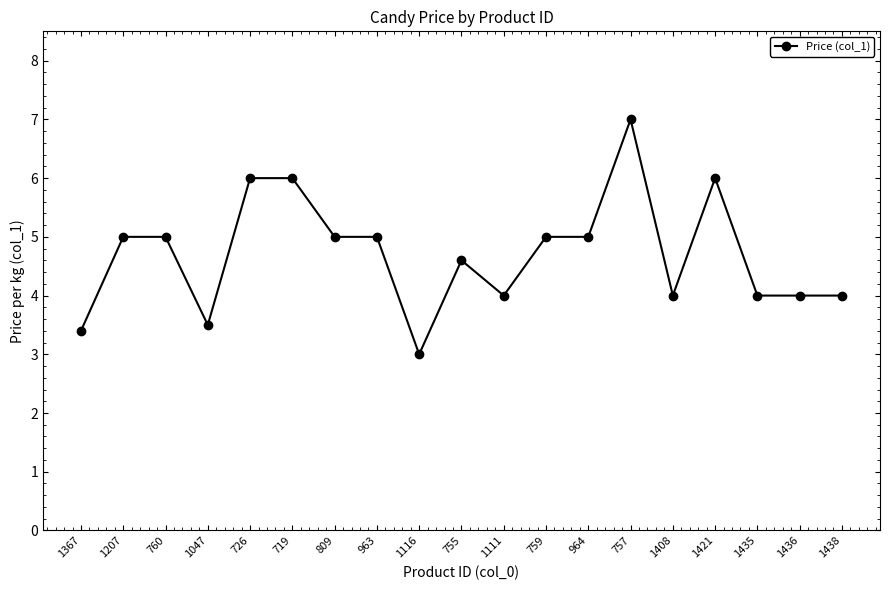

How many data points are less than 5?

9